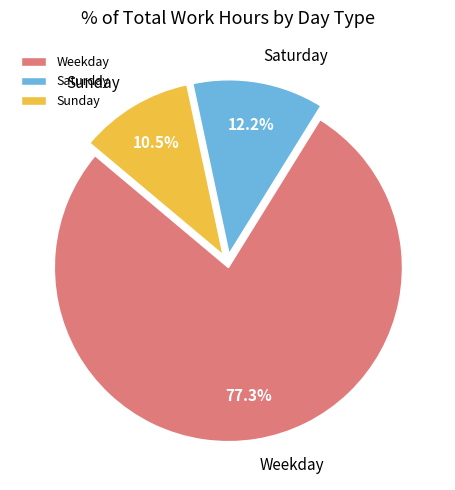

Do Saturday and Weekday together represent more than half of the pie?

Yes